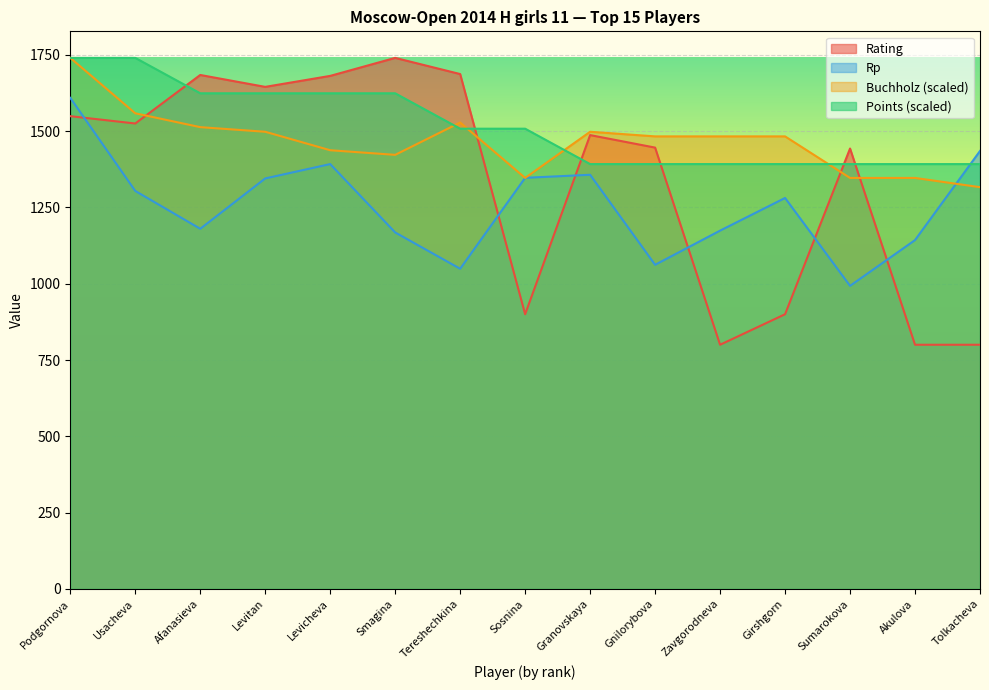

At how many categories does at least one series exceed 1699?

3